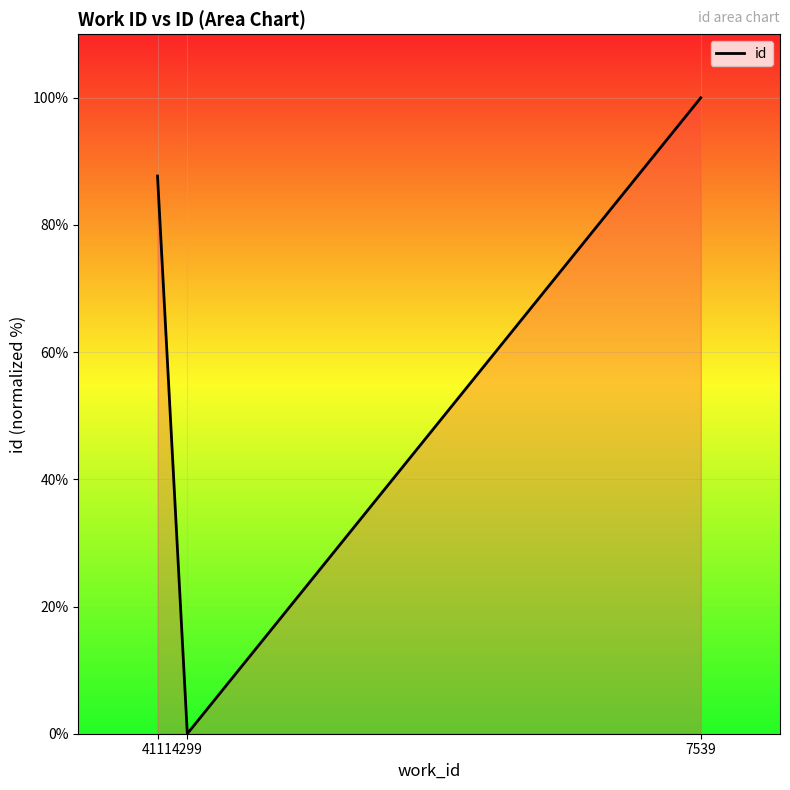

List the labels in order of value, largest first.

7539, 4111, 4299